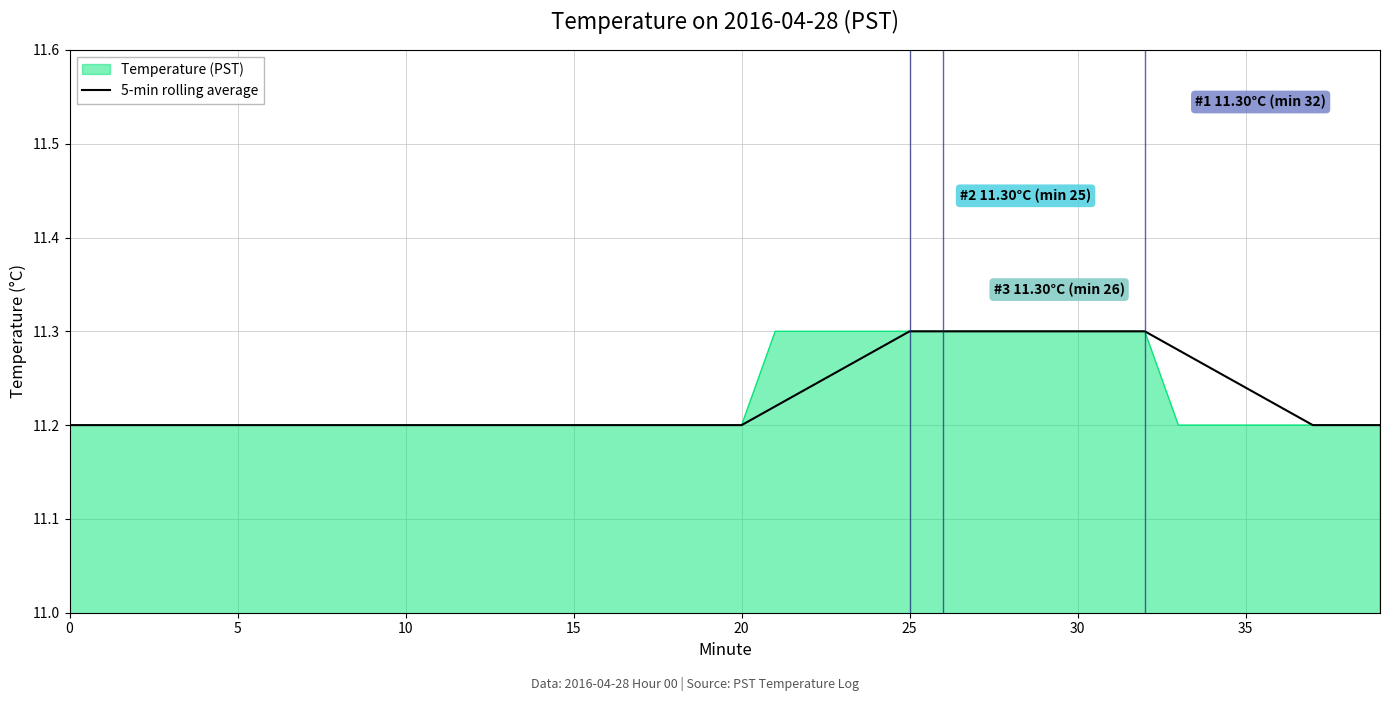

What is the label of the 16th point from the right?

24